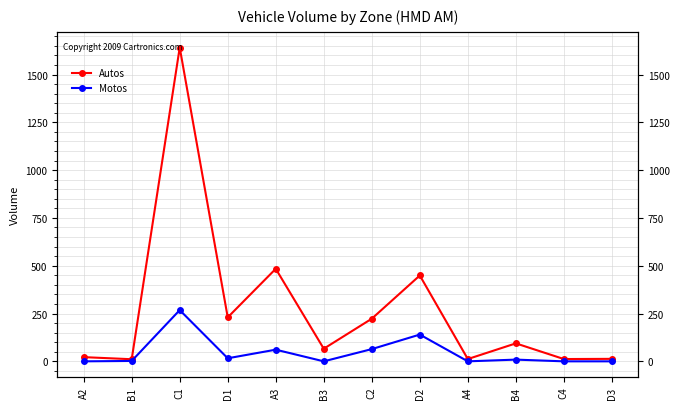

True or false: Autos and Motos intersect in this chart.

False